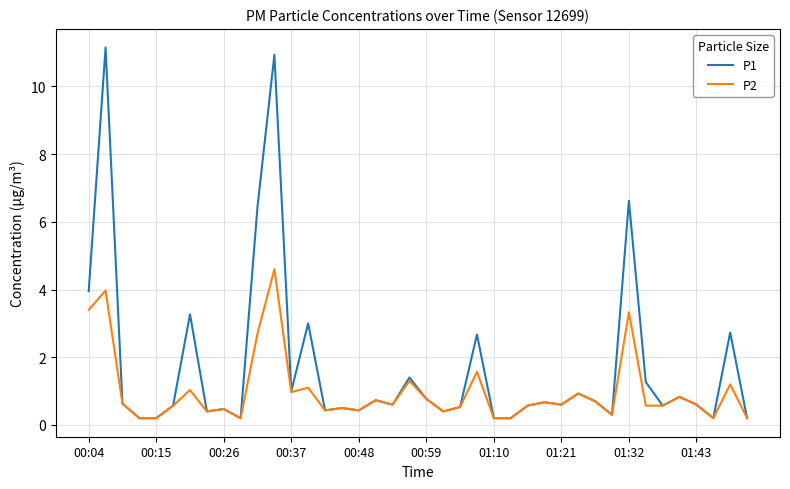

Which series has the largest total across all categories?

P1